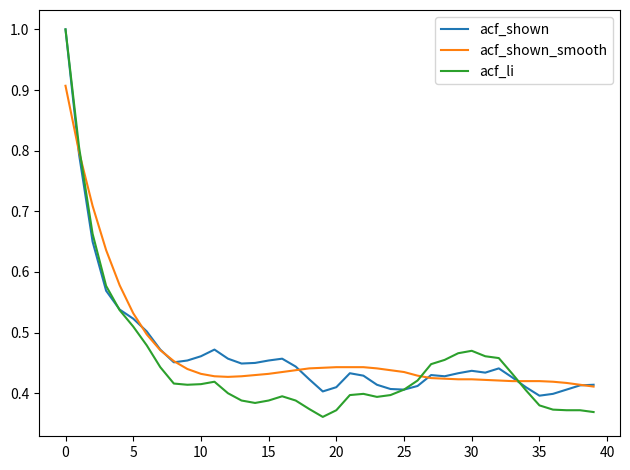

Which series has the largest range (max minus min)?

acf_li